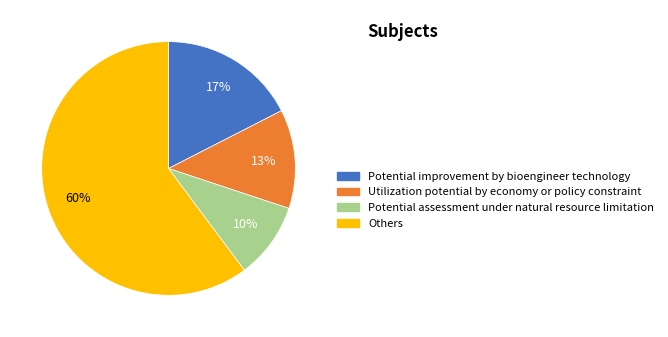

Which slice is the largest?

Others